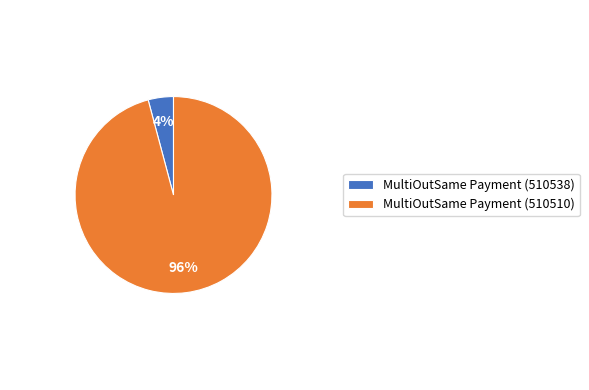

Rank the categories by value from lowest to highest.

MultiOutSame Payment (510538), MultiOutSame Payment (510510)